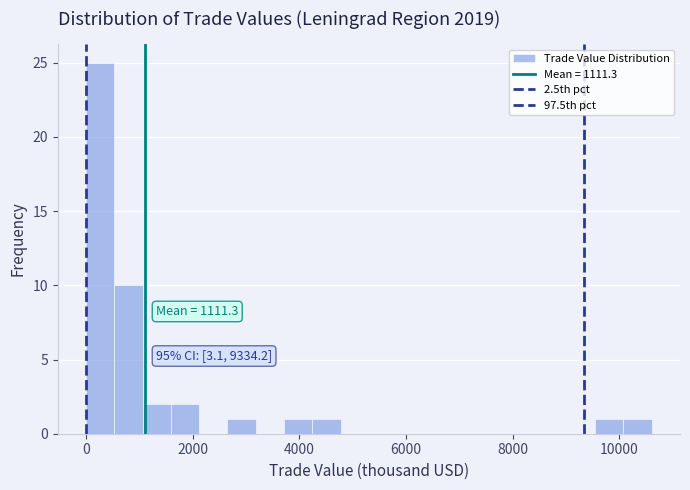

Read against the x-axis, roughly where is the centre of the tallest bar?

200